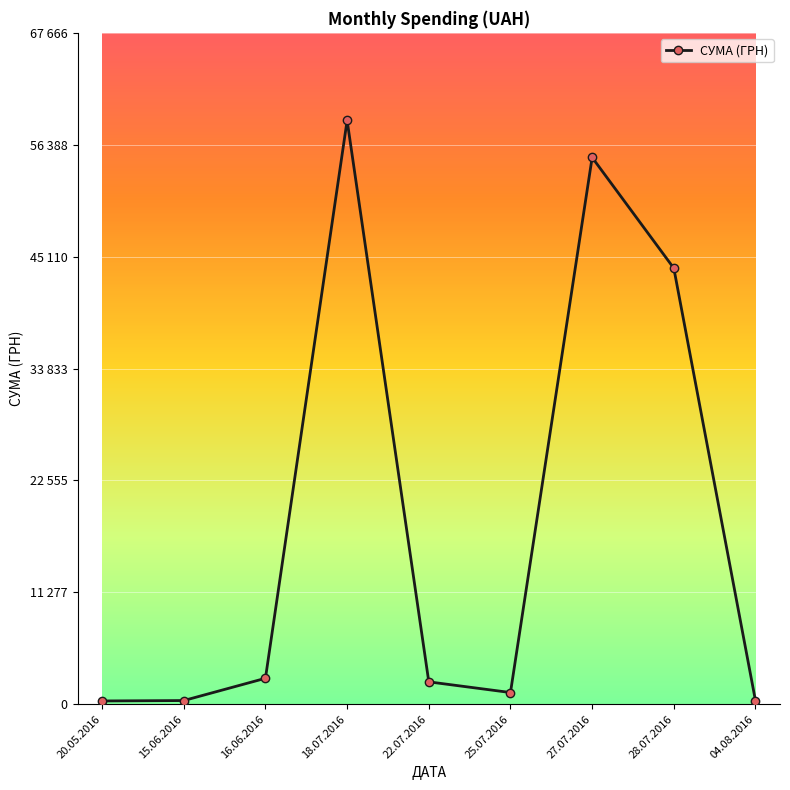

Reading left to right, what are all the values shown in this chart?

330.0	370.6	2615.0	58840.0	2255.2	1179.0	55105.0	43943.4	348.2